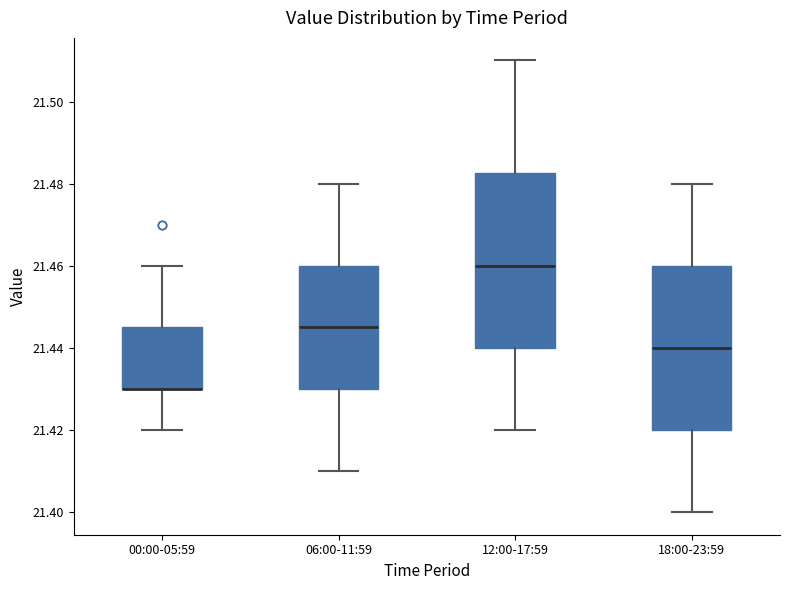

Reading left to right, read every box against the y-axis: the position of its median line, the range the box covers, and the ends of its whiskers. The values are not printed on the chart, so give them approximately, as read against the axis.

00:00-05:59: median 21.430 (drawn on the box's lower edge), box 21.430 to 21.446, whiskers 21.420 to 21.460
06:00-11:59: median 21.446, box 21.430 to 21.460, whiskers 21.410 to 21.480
12:00-17:59: median 21.460, box 21.440 to 21.482, whiskers 21.420 to 21.510
18:00-23:59: median 21.440, box 21.420 to 21.460, whiskers 21.400 to 21.480